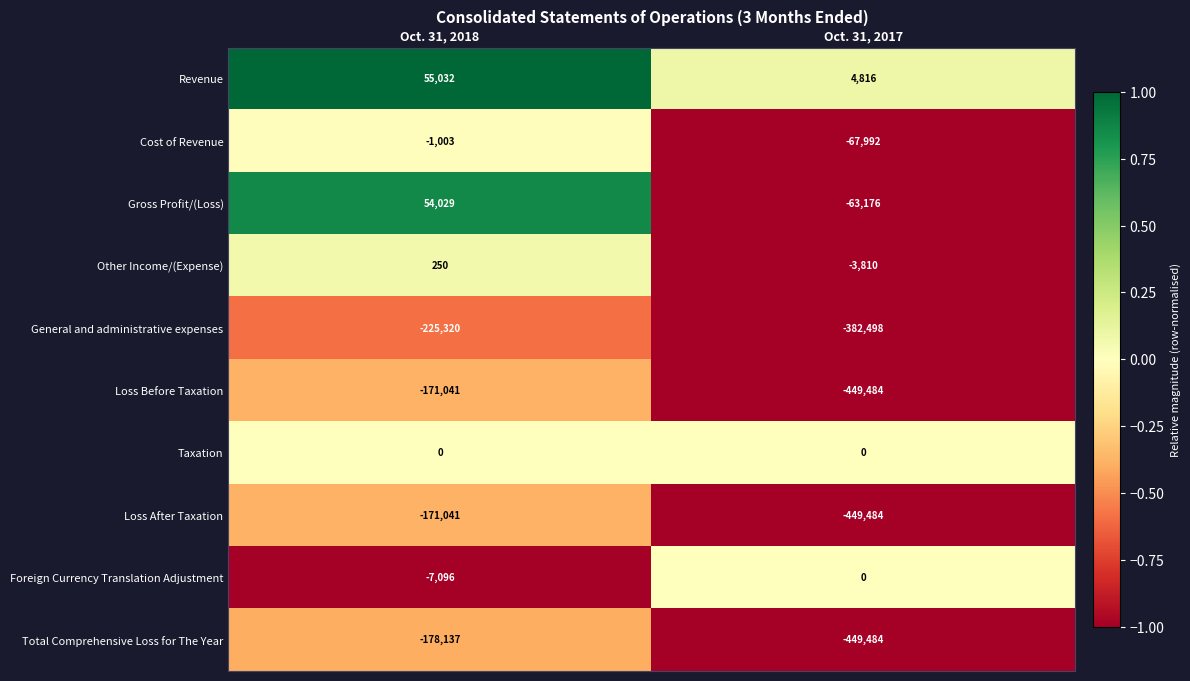

What is the minimum value shown in the chart?

-449484